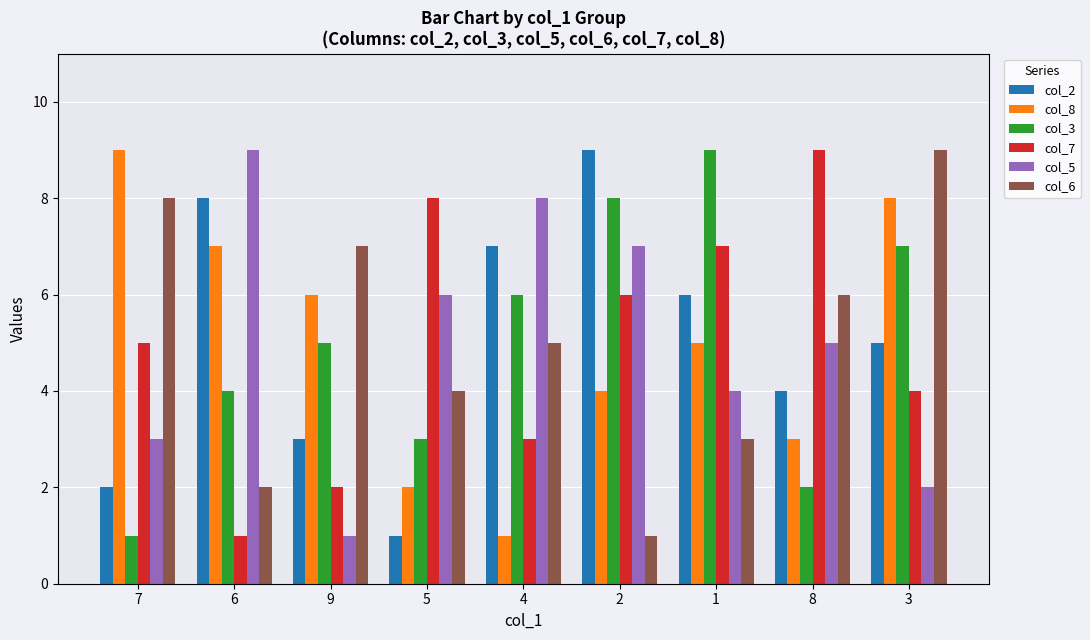

What position from the right is 8?

2